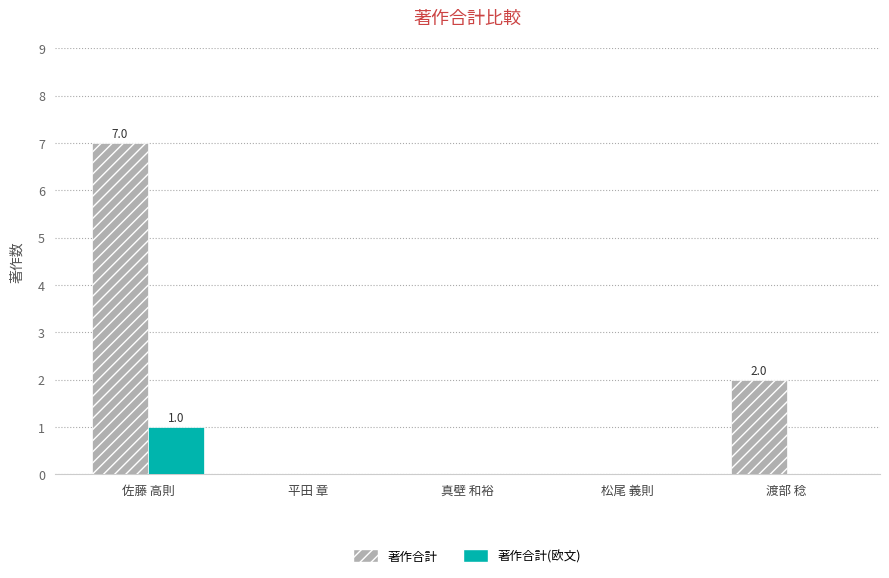

Which series has the widest spread of values?

著作合計